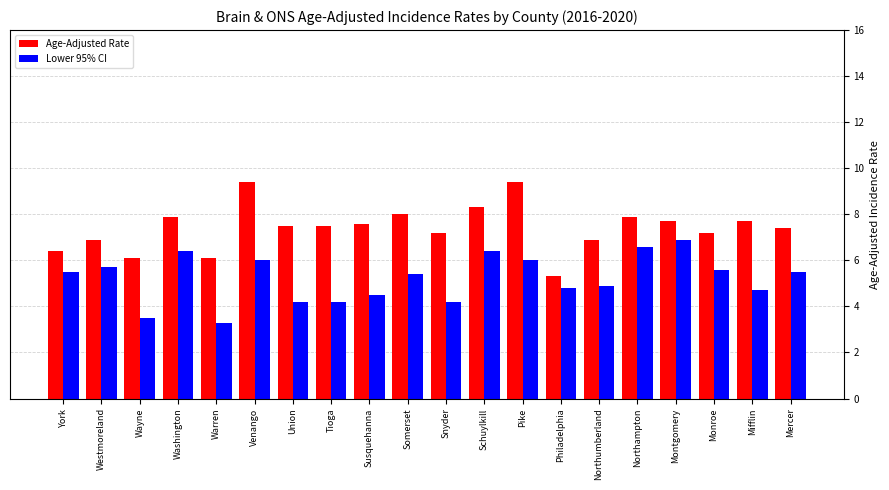

The value of Age-Adjusted Rate at Venango is 9.4. True or false?

True